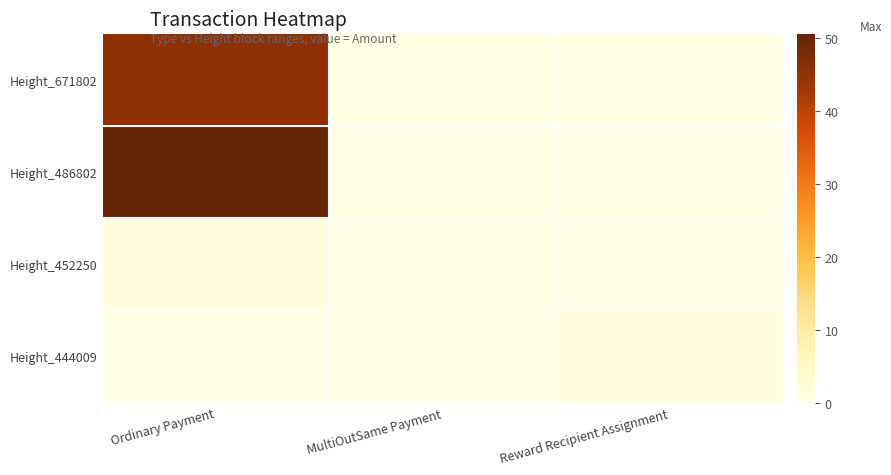

At which category is the sum across all series the highest?

Ordinary Payment